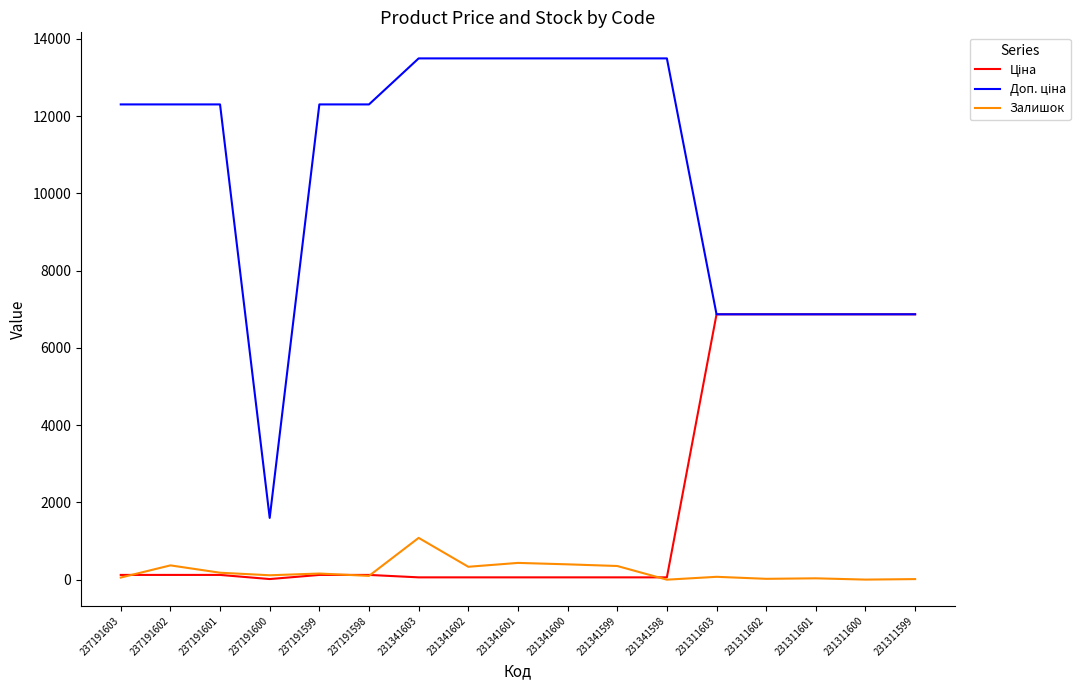

Is it true that Залишок equals 98.0 at 237191598?

True